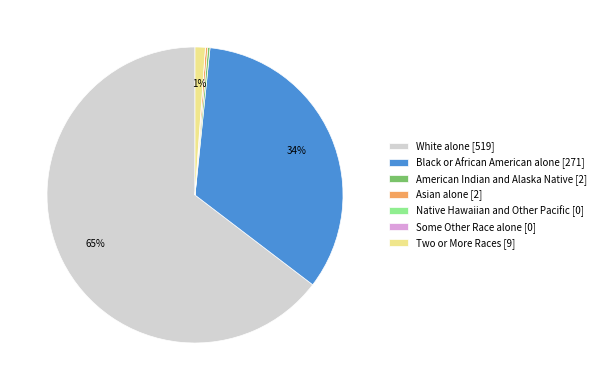

Does White alone represent more than half of the total?

Yes